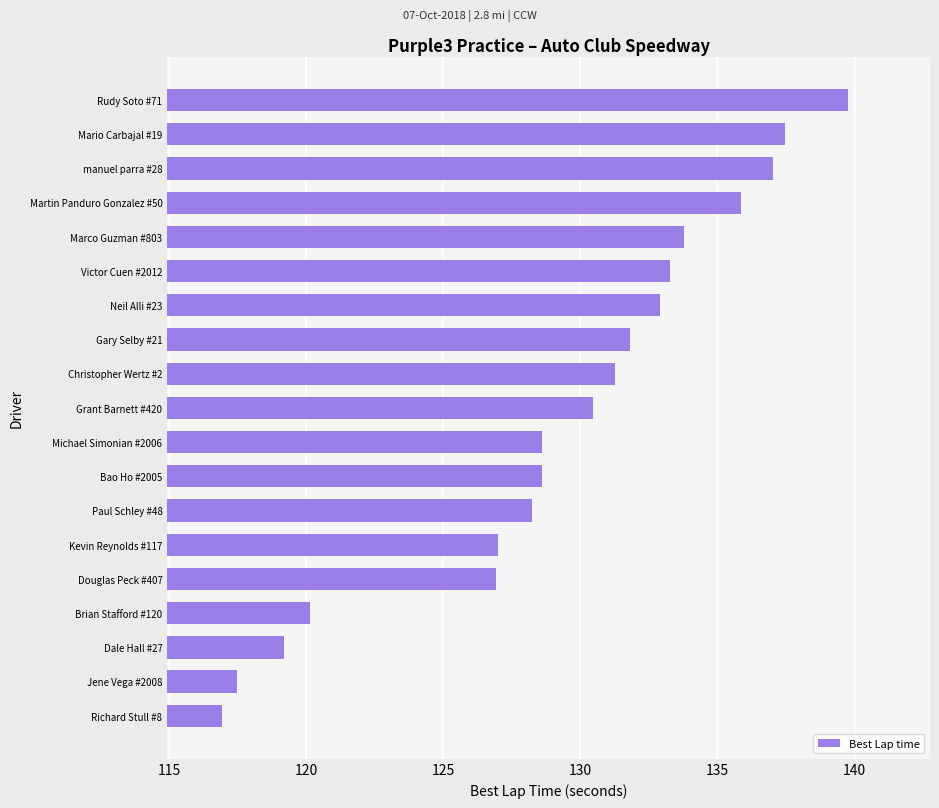

Where is the data nearest to the value 128?

Paul Schley #48